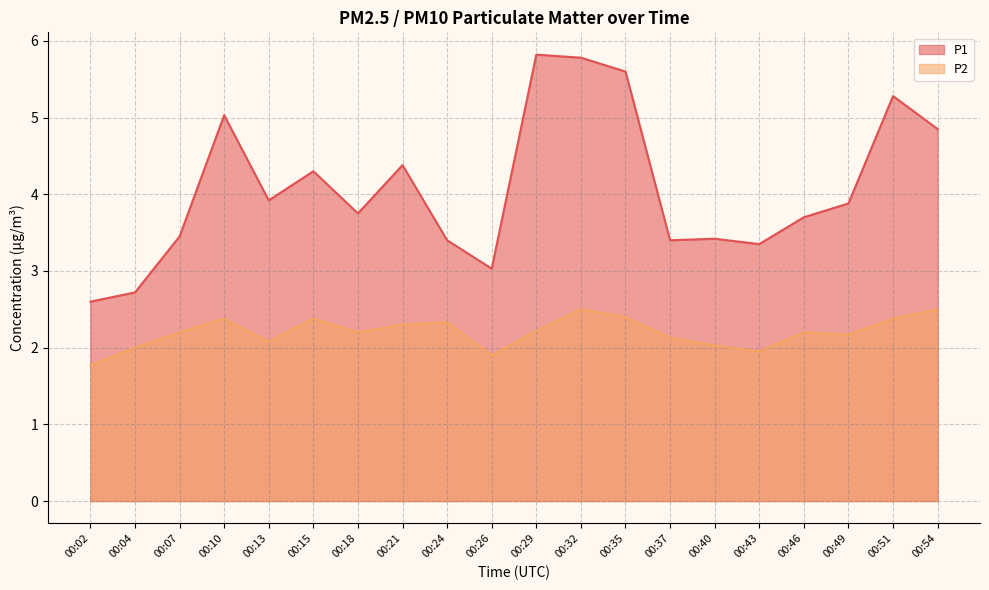

Where is P1 nearest to the value 4?

00:13